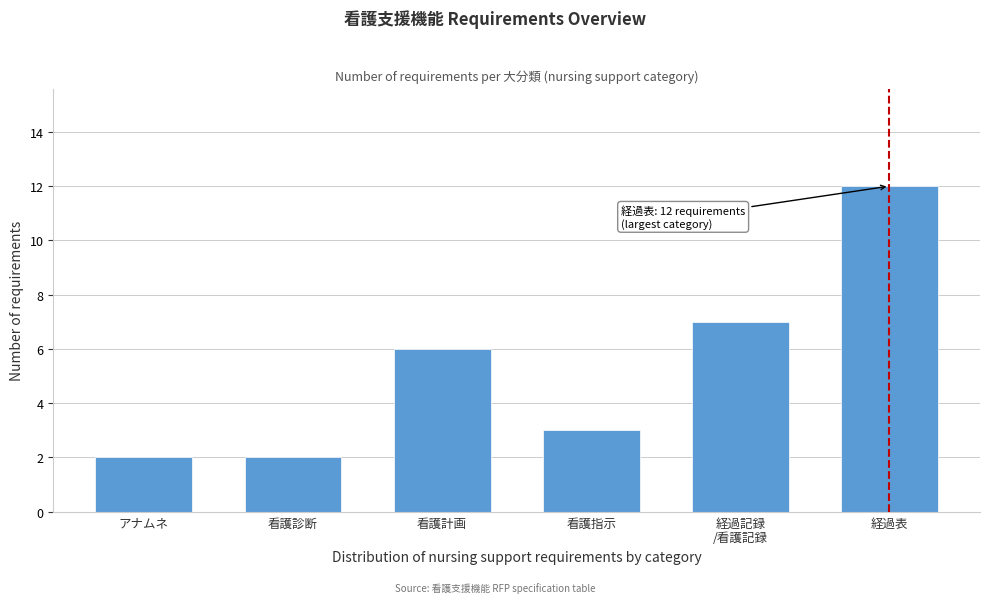

Reading right to left, list all the values displayed in this chart.

12	7	3	6	2	2